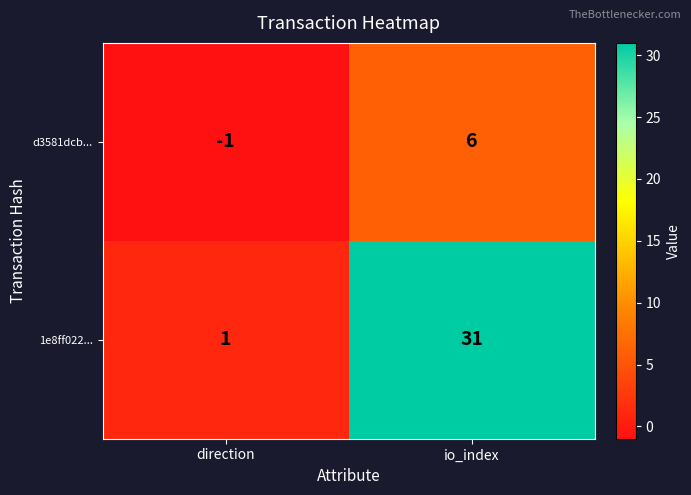

True or false: d3581dcb... has a value of -1 at direction.

True